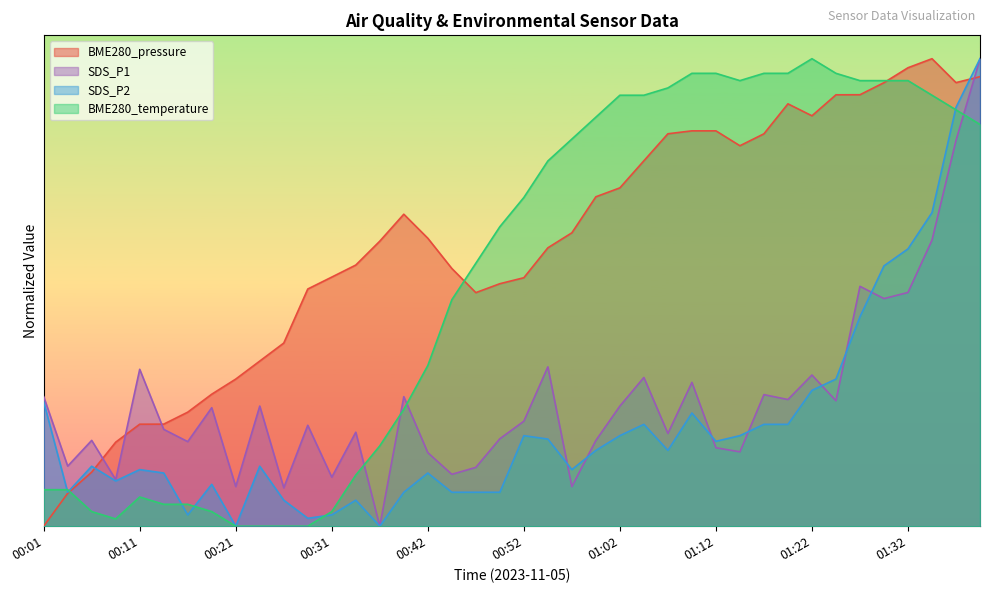

Which category has the highest value across all series?

01:35